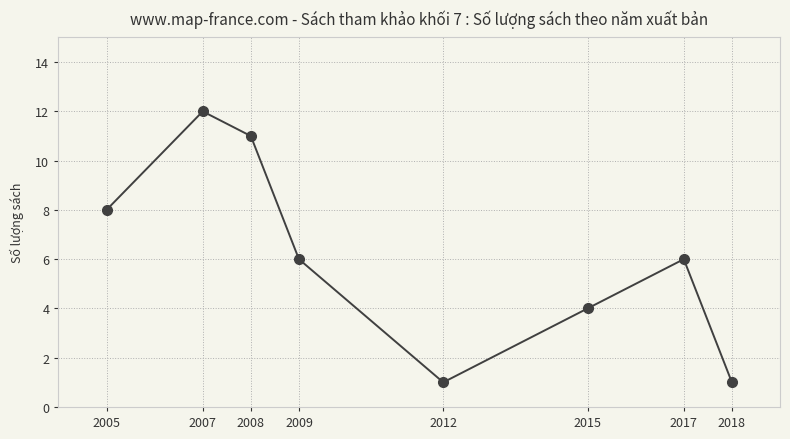

Where is the first local minimum?

2012